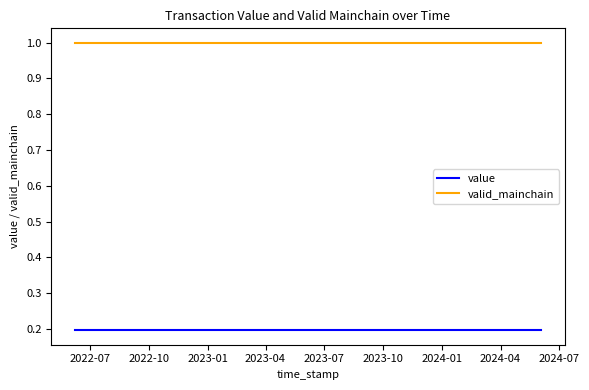

Rank the series by their average value, from lowest to highest.

value, valid_mainchain